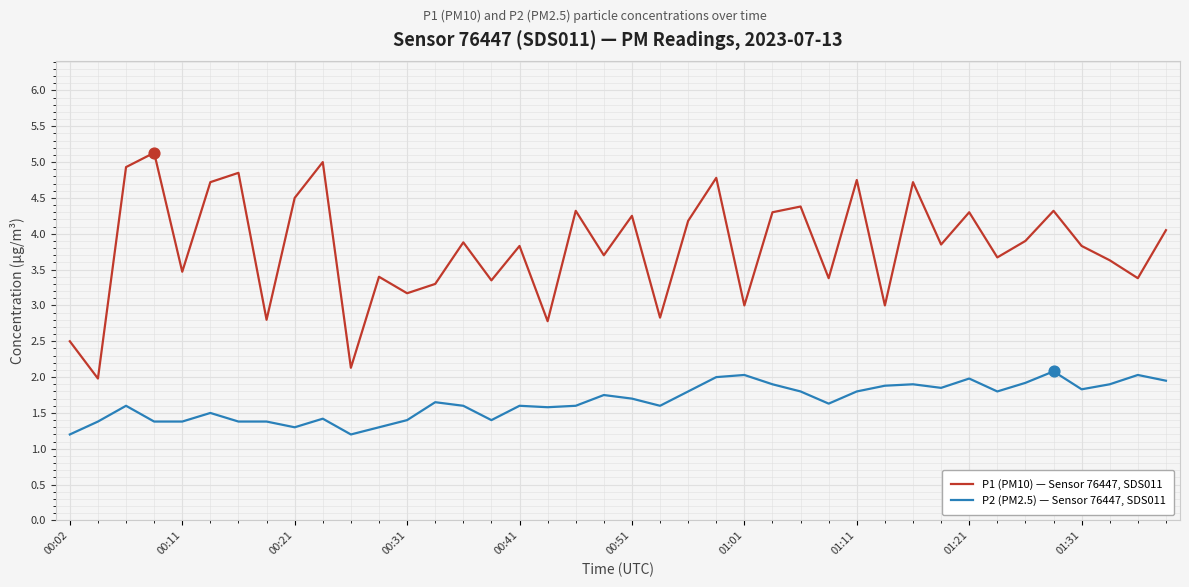

Which series has the largest total across all categories?

P1 (PM10) — Sensor 76447, SDS011